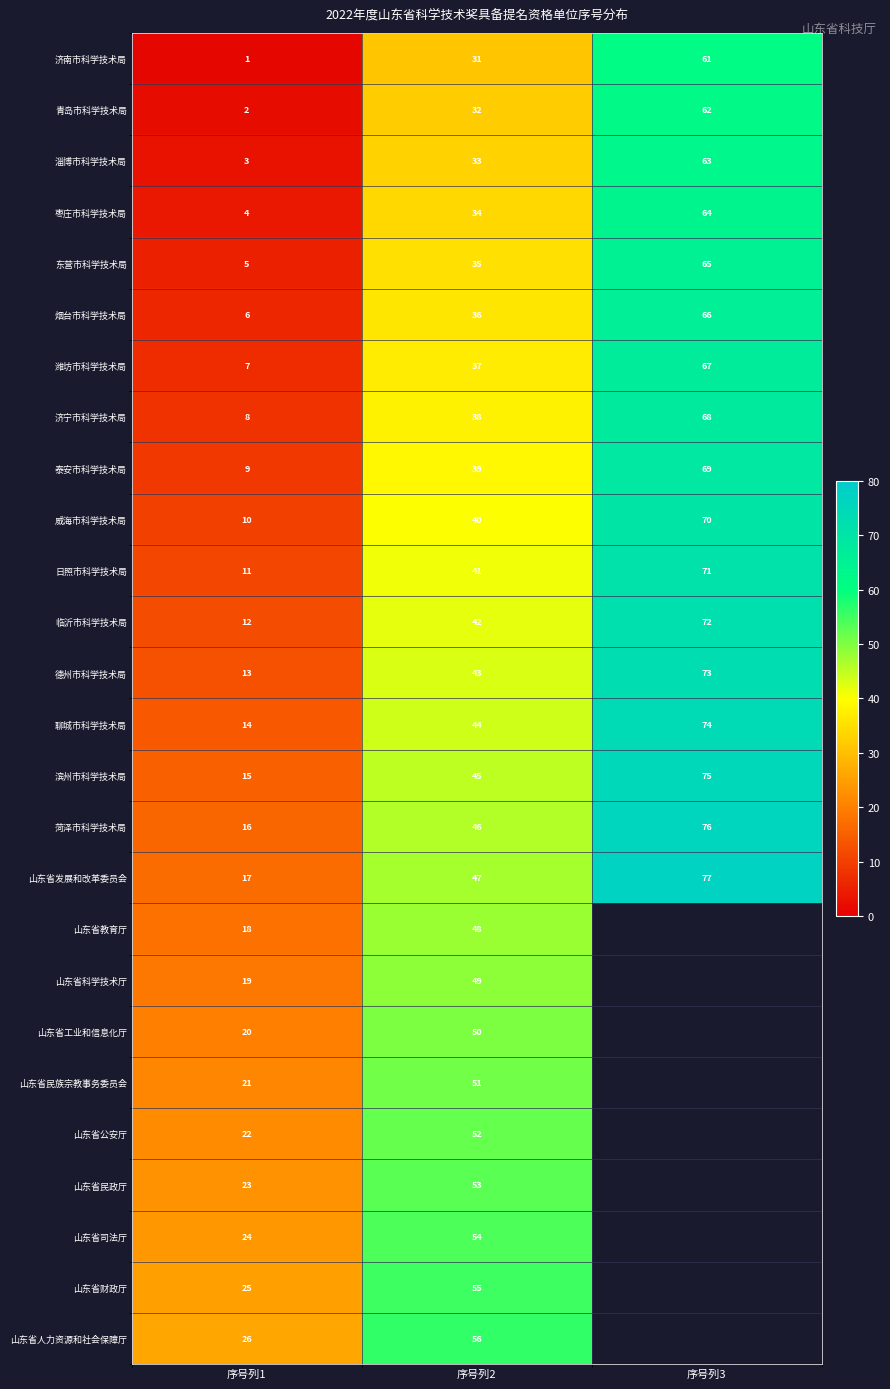

Is the value of 临沂市科学技术局 at 序号列3 greater than the value of 山东省发展和改革委员会 at 序号列2?

Yes